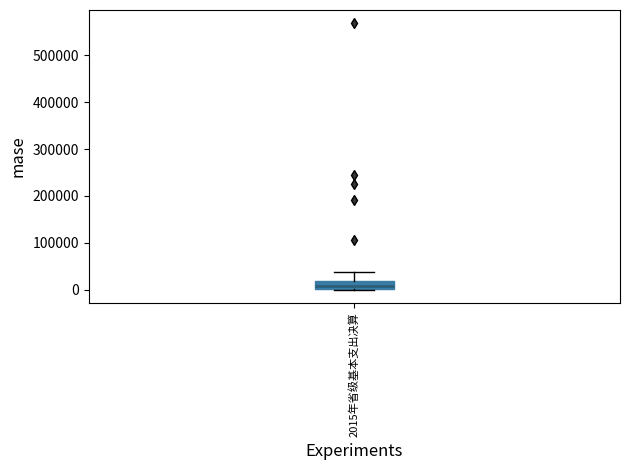

Transcribe this box plot: give where the median line is, the range the box spans, and where the two whiskers end, as read against the y-axis. The values are not printed on the chart, so give them approximately, as read against the axis.

median 10000, box 0 to 20000, whiskers 0 to 40000